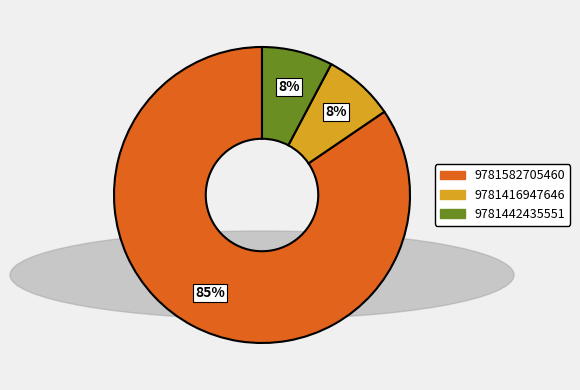

Is there any slice that represents more than half of the pie?

Yes